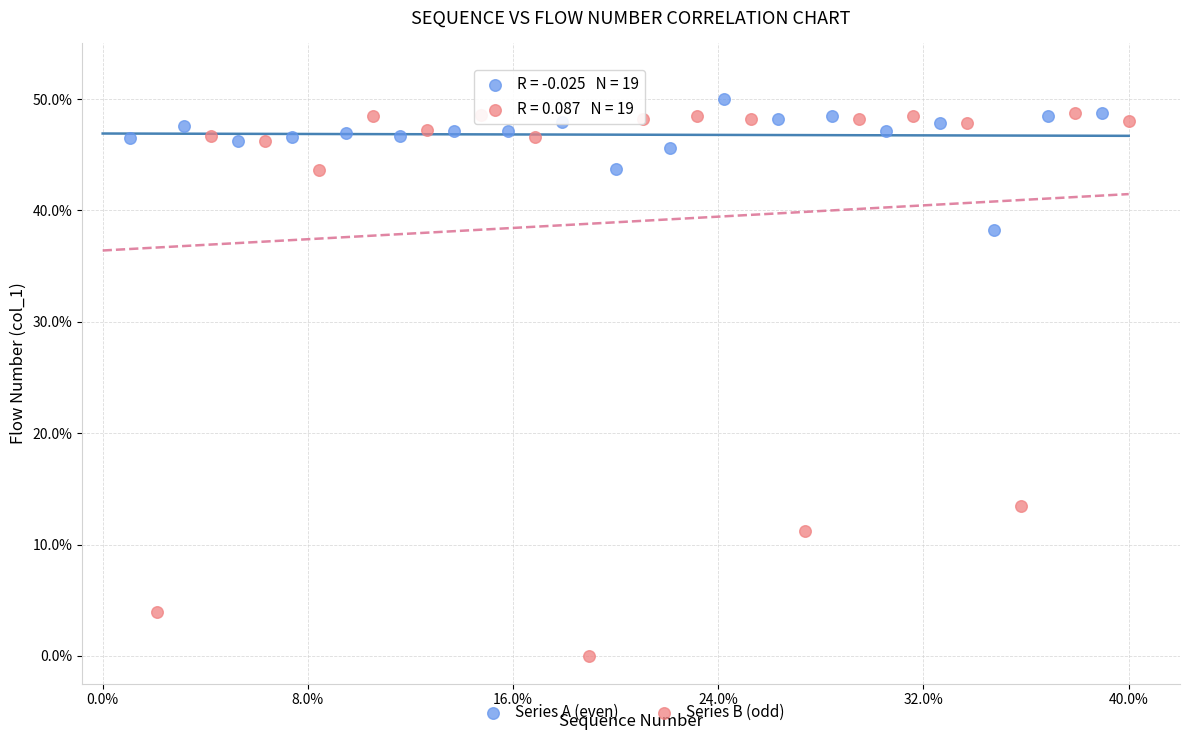

Which series contains the highest Y value?

Series A (even)